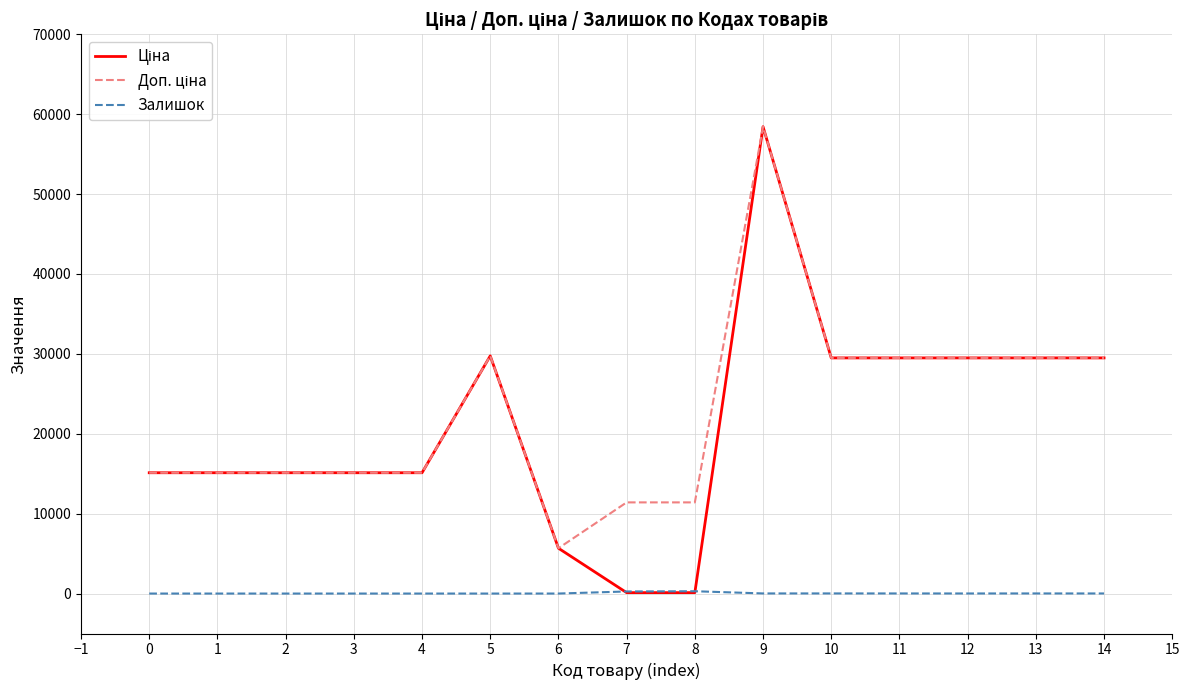

At which category is the sum across all series the highest?

9